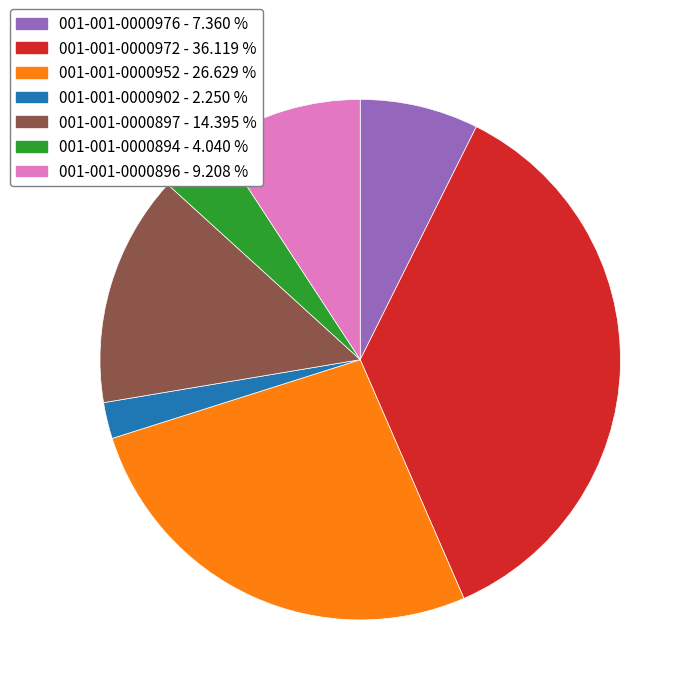

Combined, do 001-001-0000976 and 001-001-0000902 account for over 50%?

No